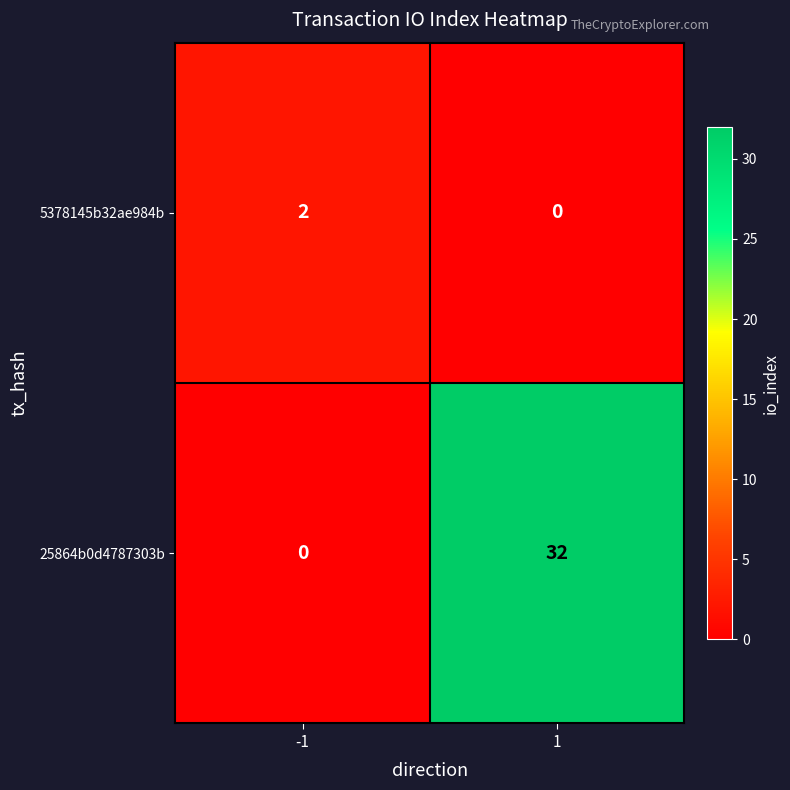

The value of 5378145b32ae984b at 1 is 0. True or false?

True